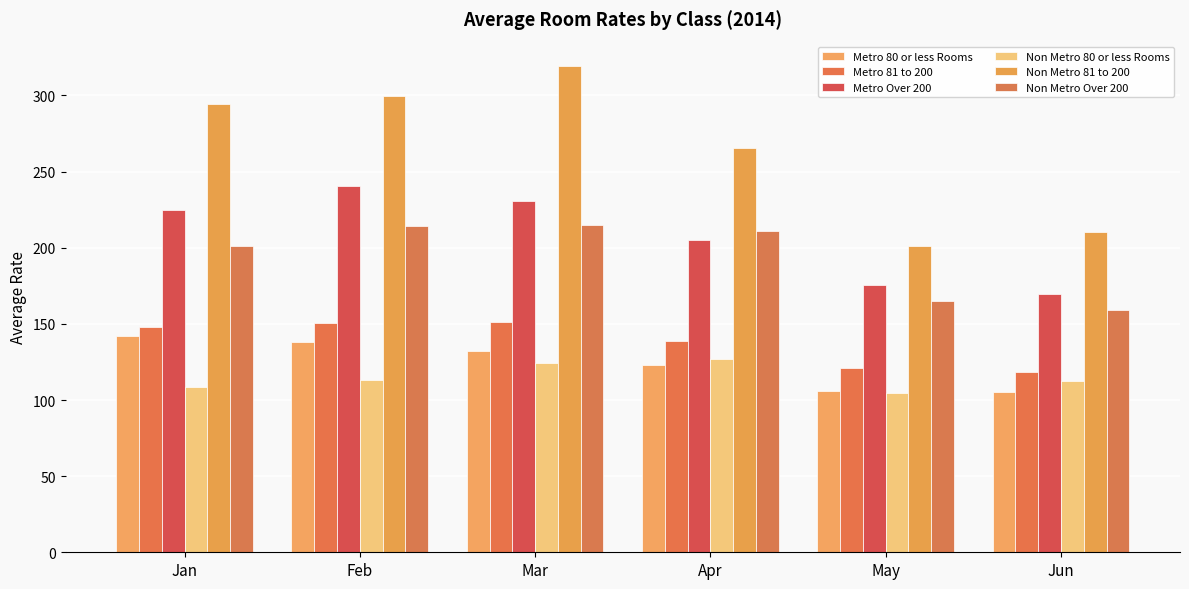

Does the chart contain stacked bars?

No